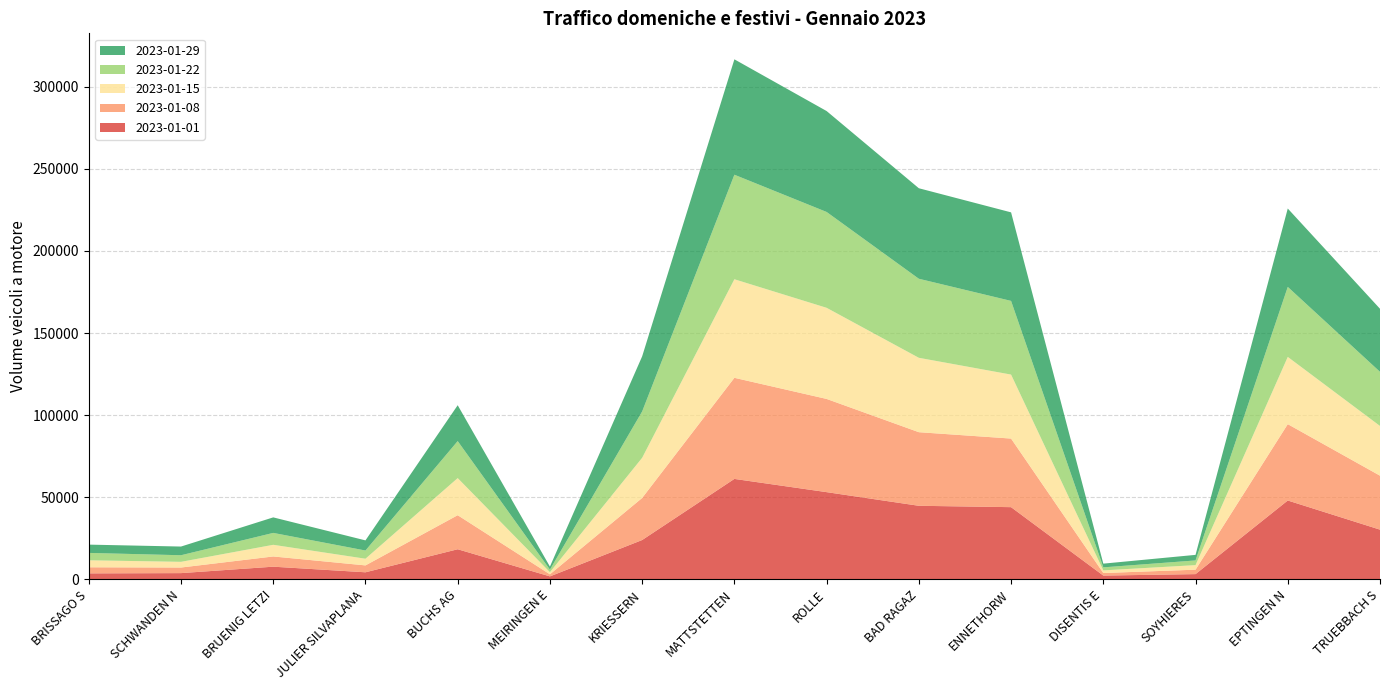

Reading left to right, list all the values displayed in this chart.

2023-01-01: BRISSAGO S=3573	SCHWANDEN N=3726	BRUENIG LETZI=7645	JULIER SILVAPLANA=4233	BUCHS AG=18267	MEIRINGEN E=1734	KRIESSERN=23891	MATTSTETTEN=61122	ROLLE=53062	BAD RAGAZ=44746	ENNETHORW=43913	DISENTIS E=2229	SOYHIERES=3119	EPTINGEN N=47961	TRUEBBACH S=30212
2023-01-08: BRISSAGO S=3709	SCHWANDEN N=3410	BRUENIG LETZI=6230	JULIER SILVAPLANA=4198	BUCHS AG=20741	MEIRINGEN E=1272	KRIESSERN=25626	MATTSTETTEN=61594	ROLLE=56784	BAD RAGAZ=44838	ENNETHORW=41786	DISENTIS E=1556	SOYHIERES=2701	EPTINGEN N=46527	TRUEBBACH S=32881
2023-01-15: BRISSAGO S=4266	SCHWANDEN N=3471	BRUENIG LETZI=7104	JULIER SILVAPLANA=4068	BUCHS AG=22621	MEIRINGEN E=1294	KRIESSERN=24476	MATTSTETTEN=60045	ROLLE=55519	BAD RAGAZ=45322	ENNETHORW=38981	DISENTIS E=1615	SOYHIERES=2781	EPTINGEN N=40971	TRUEBBACH S=30294
2023-01-22: BRISSAGO S=4496	SCHWANDEN N=4017	BRUENIG LETZI=7254	JULIER SILVAPLANA=5000	BUCHS AG=22545	MEIRINGEN E=1551	KRIESSERN=28239	MATTSTETTEN=63681	ROLLE=58388	BAD RAGAZ=48156	ENNETHORW=44888	DISENTIS E=1840	SOYHIERES=2858	EPTINGEN N=42644	TRUEBBACH S=32981
2023-01-29: BRISSAGO S=5046	SCHWANDEN N=5292	BRUENIG LETZI=9452	JULIER SILVAPLANA=6172	BUCHS AG=21842	MEIRINGEN E=1846	KRIESSERN=33565	MATTSTETTEN=70298	ROLLE=61481	BAD RAGAZ=55139	ENNETHORW=53940	DISENTIS E=2260	SOYHIERES=3390	EPTINGEN N=47749	TRUEBBACH S=38407